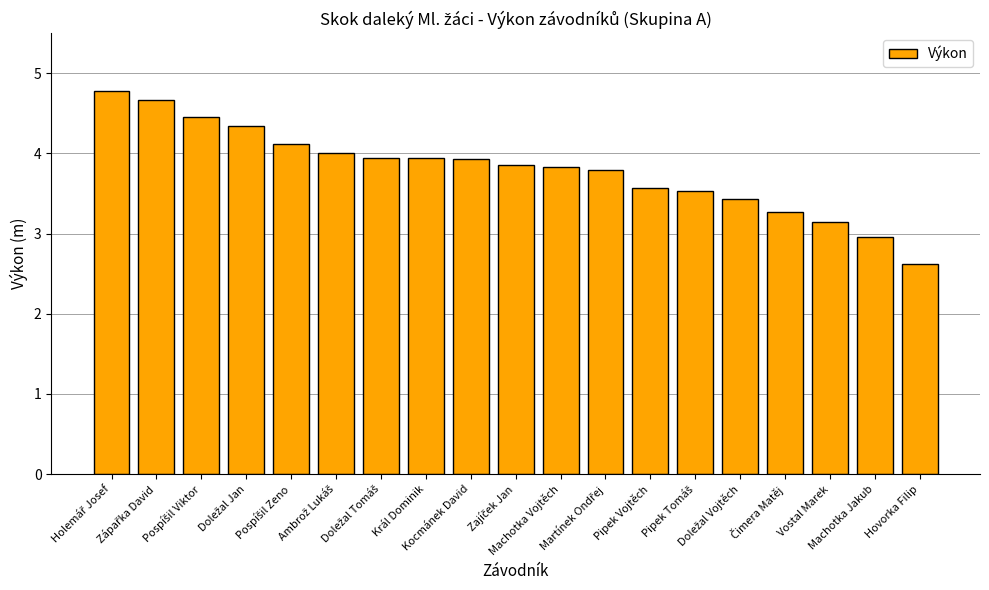

What is the difference between the second highest and second lowest values?

1.7